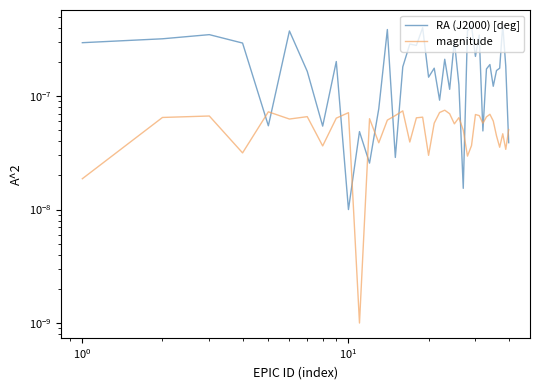

Is it true that RA (J2000) [deg] equals 0.0 at 19?

False